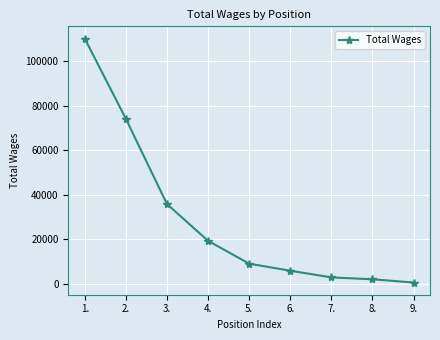

Is it true that the value at 3. is 59363?

False